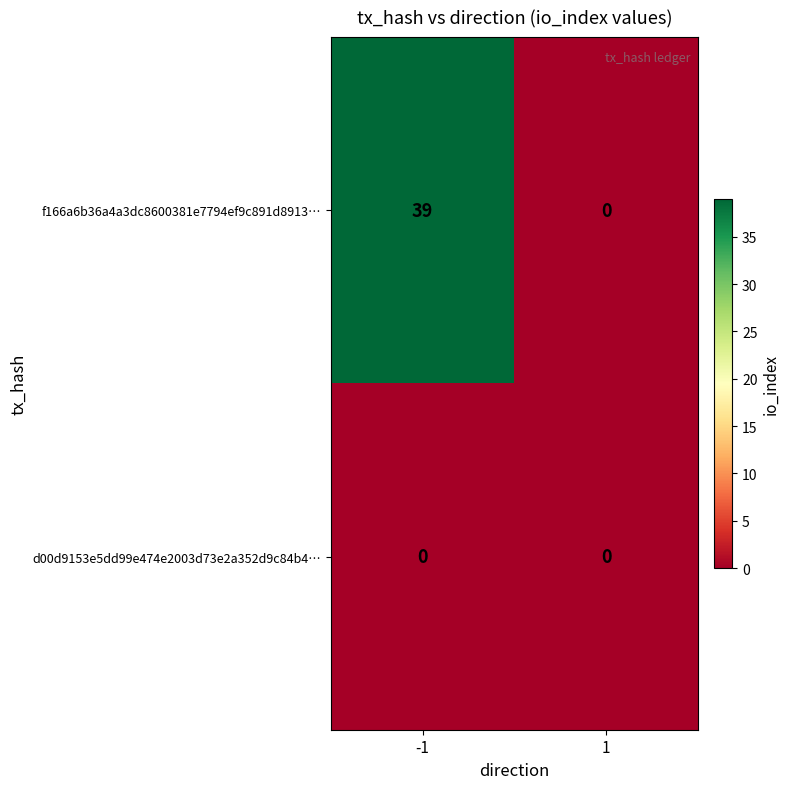

Which series has the largest total across all categories?

f166a6b36a4a3dc8600381e7794ef9c891d8913…